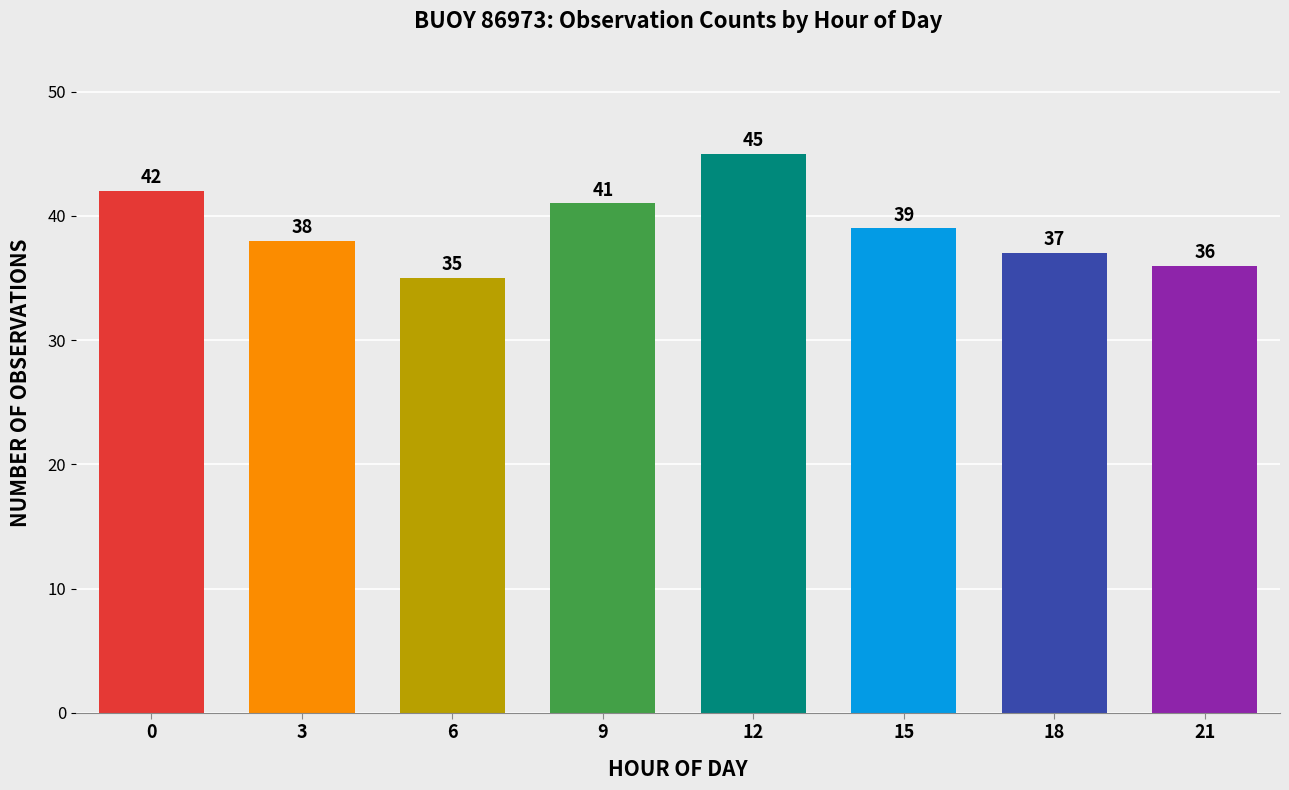

What is the change in value from 3 to 21?

-2